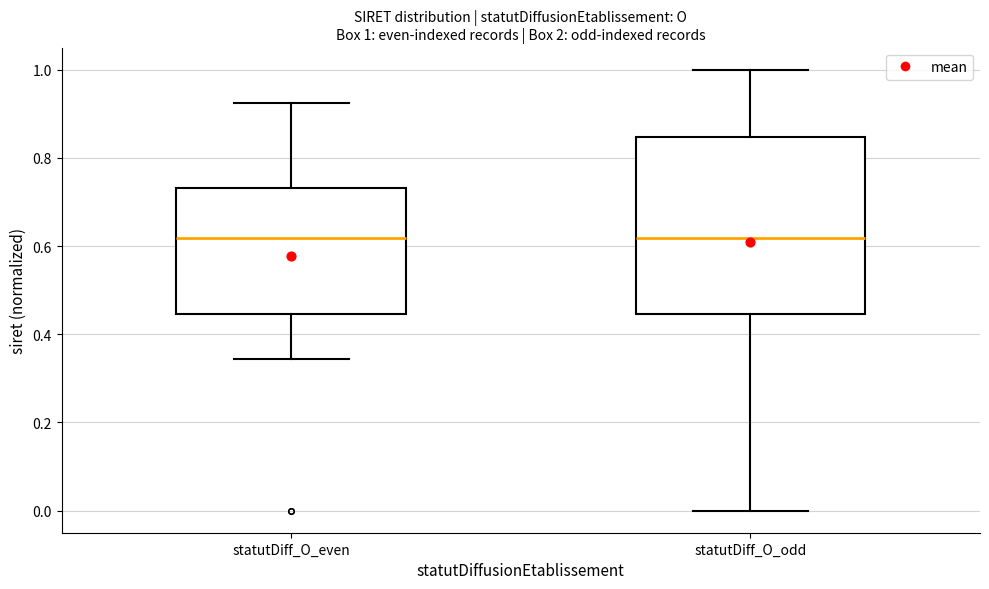

Comparing the boxes themselves (not the whiskers), which one is the tallest?

statutDiff_O_odd